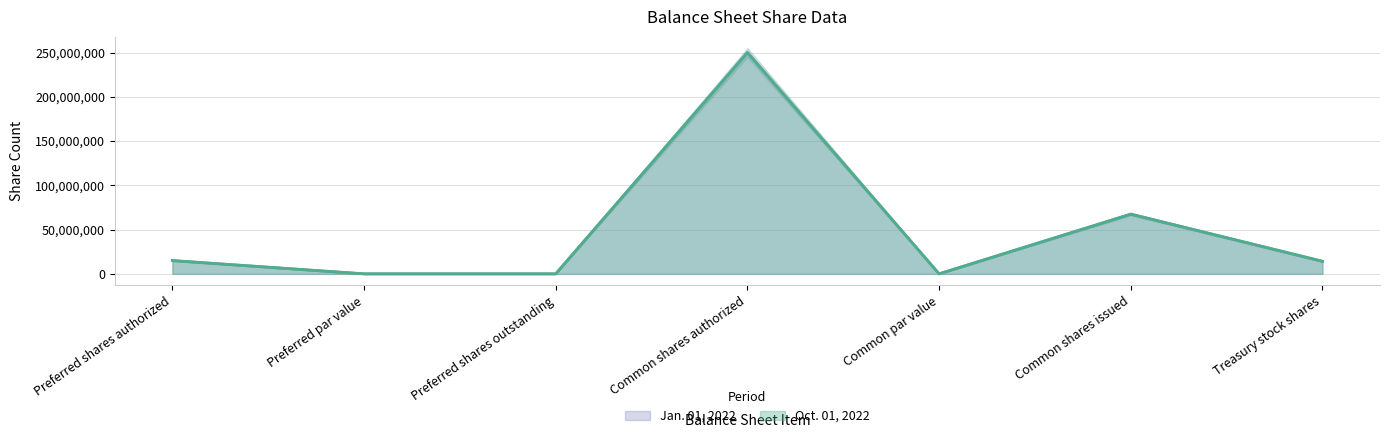

What is the difference between the Jan. 01, 2022 values at Preferred par value and Common shares issued?

67438128